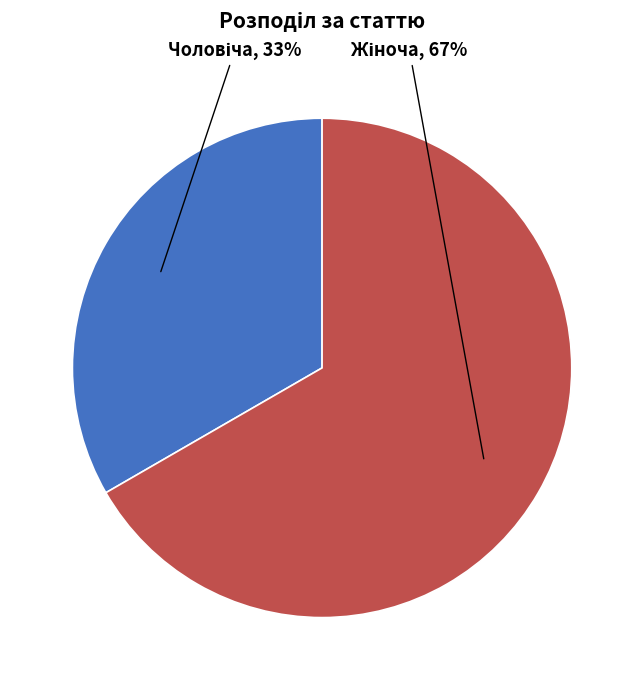

Is there a majority slice in this chart?

Yes